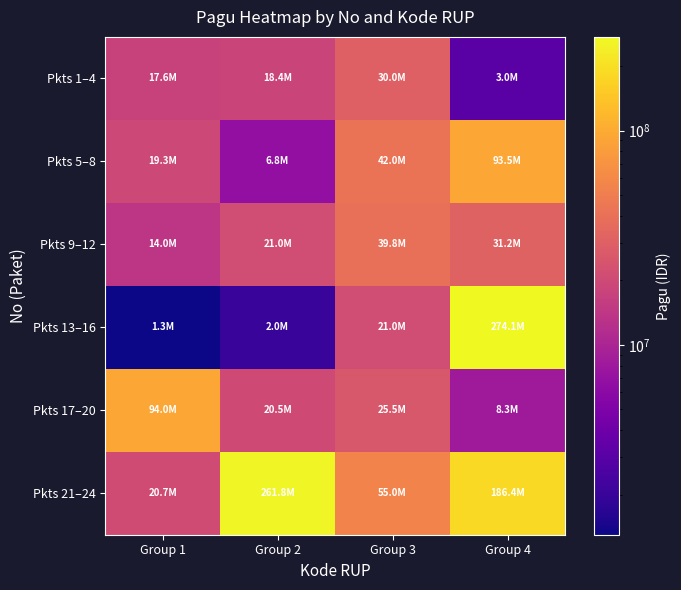

Which category has the highest value across all series?

Group 4